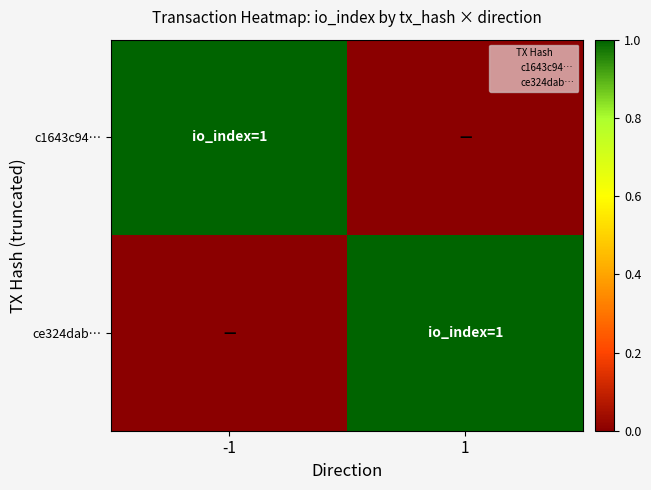

Which label corresponds to the largest value in the chart?

-1